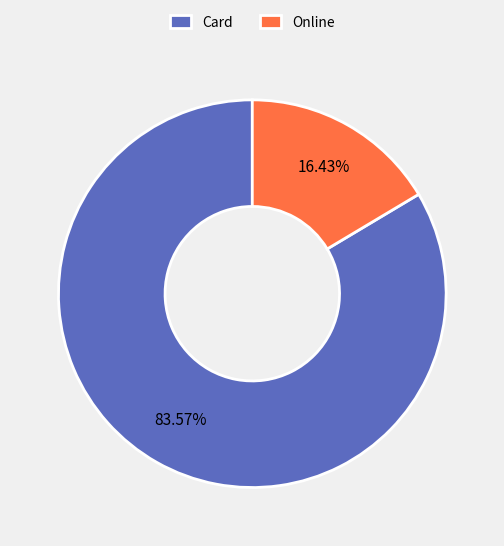

To the nearest percent, what is the difference between the largest and smallest slice percentages?

67%